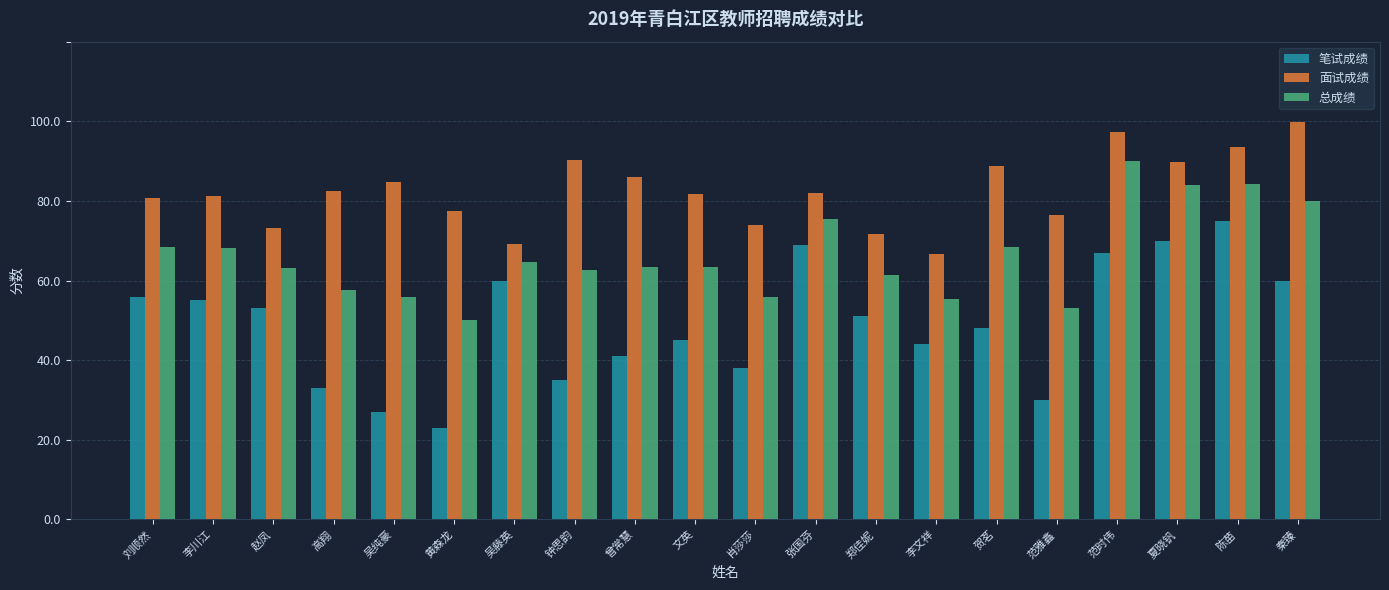

List the series in order of their peak value, highest first.

面试成绩, 总成绩, 笔试成绩